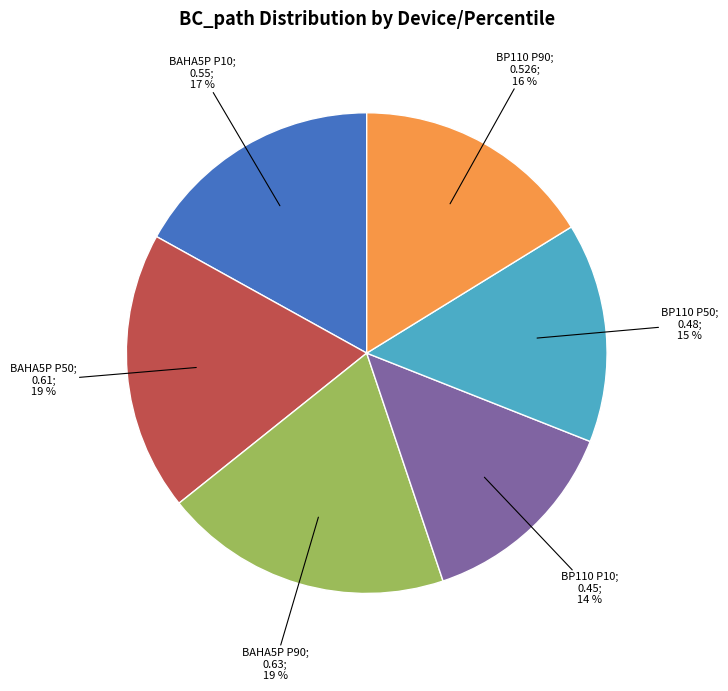

To the nearest percent, what is the average slice percentage?

17%